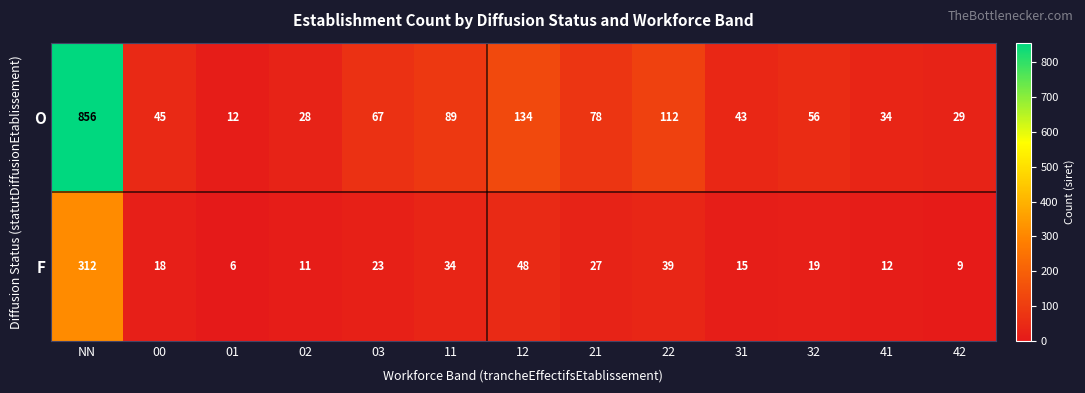

List the series in order of their overall mean, lowest first.

F, O